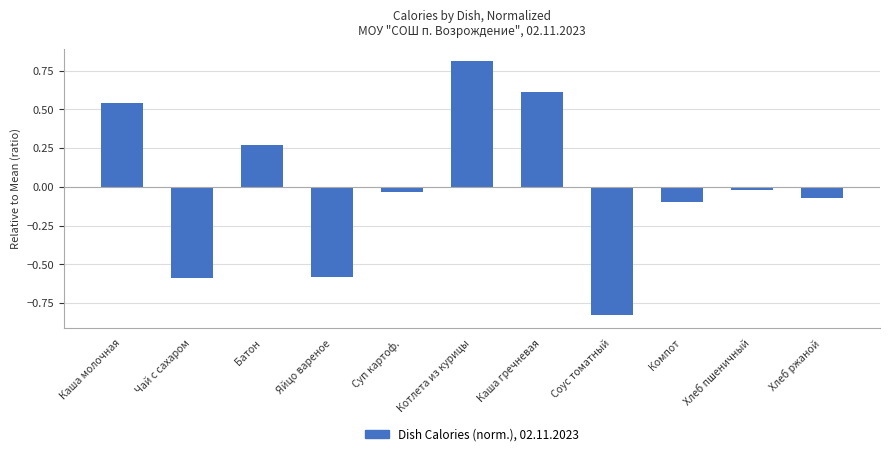

What is the difference between the second highest and minimum values?

1.4